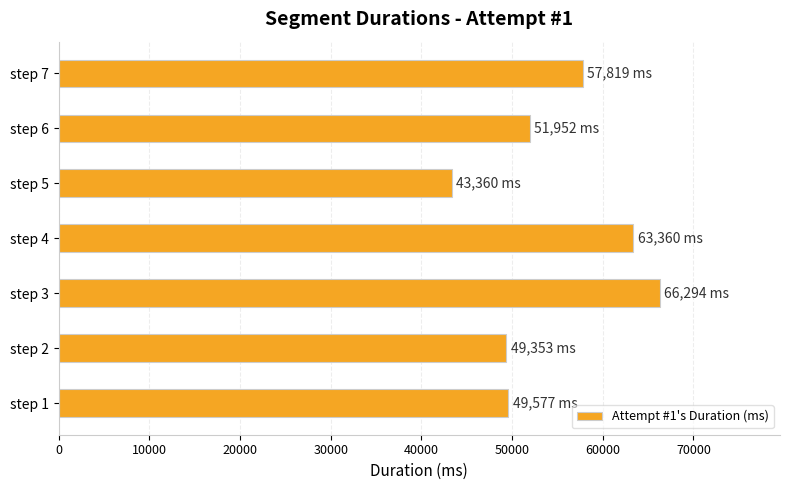

Between step 5 and step 6, which is larger?

step 6